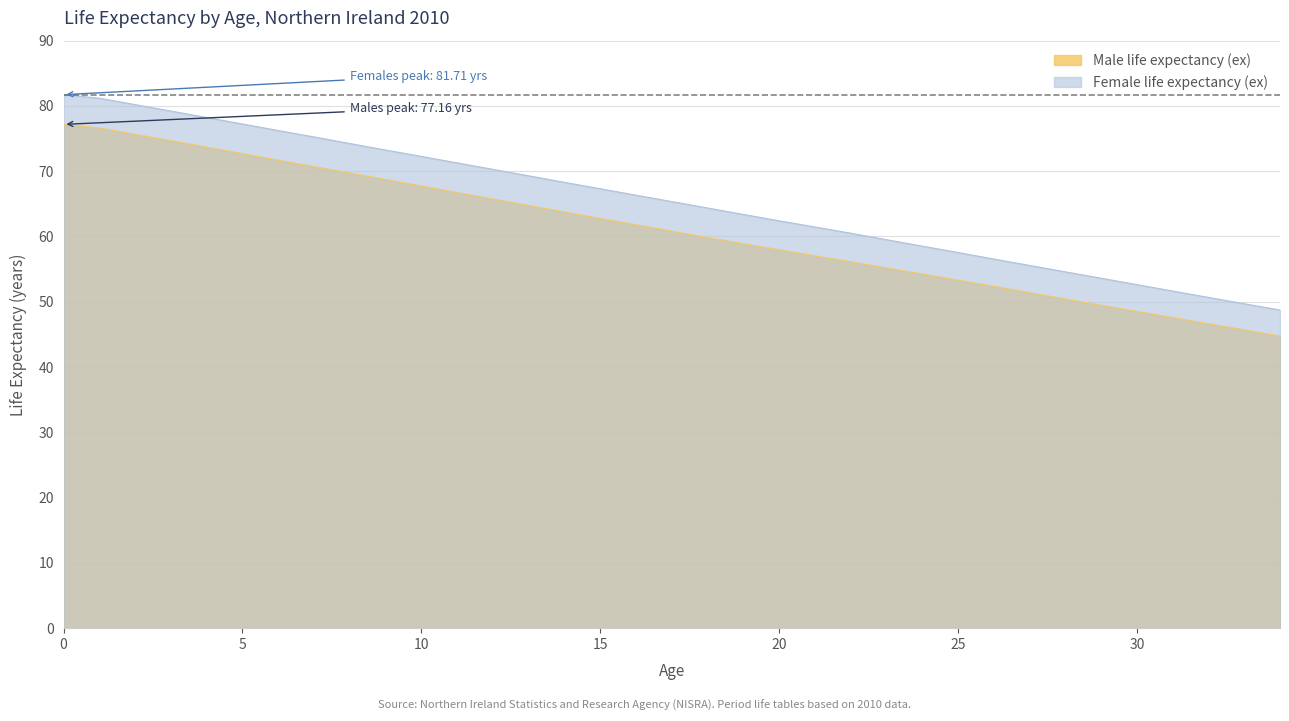

Which series has the largest range (max minus min)?

Female life expectancy (ex)